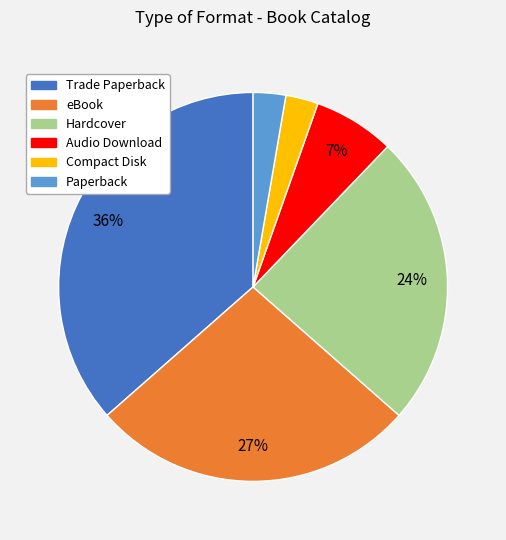

Which category has the biggest portion of the pie?

Trade Paperback